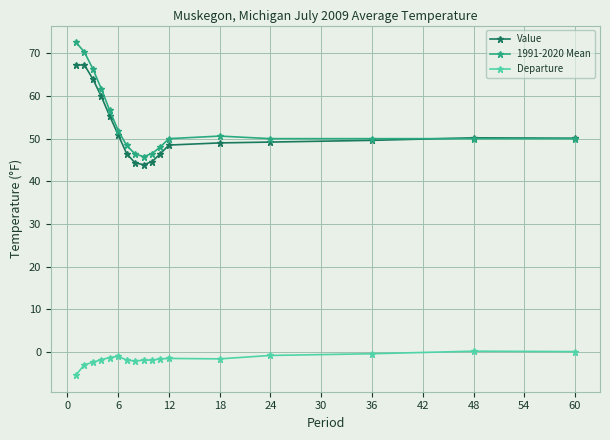

What is the average value of the 1991-2020 Mean series?

53.8